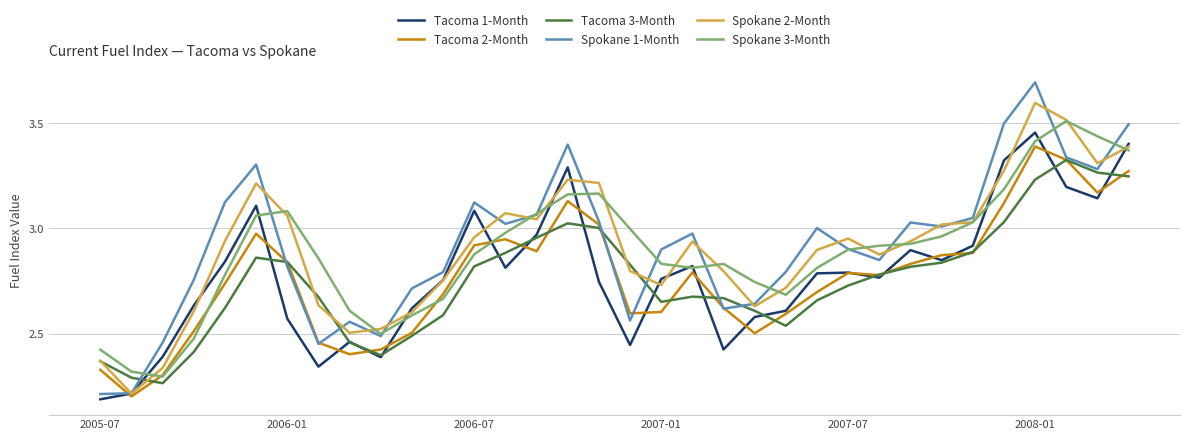

What is the maximum value shown in the chart?

3.7